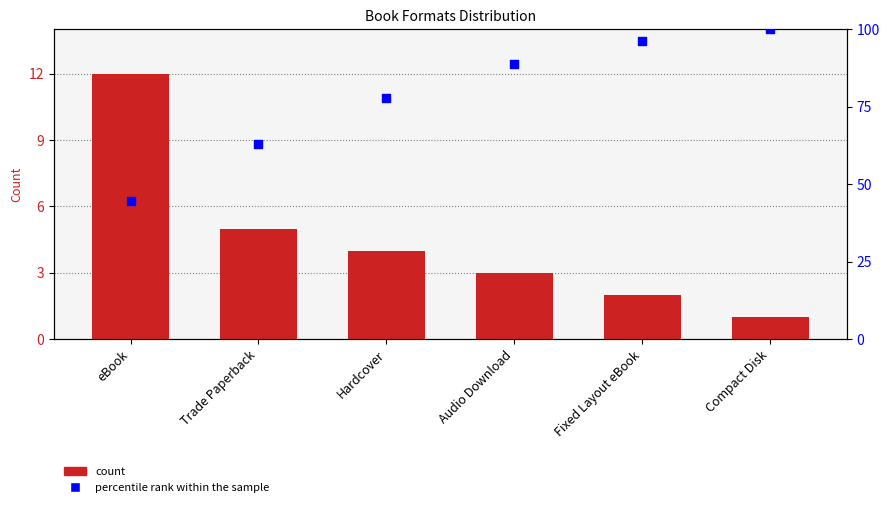

What are all the series names shown in the legend?

Count, percentile rank within the sample